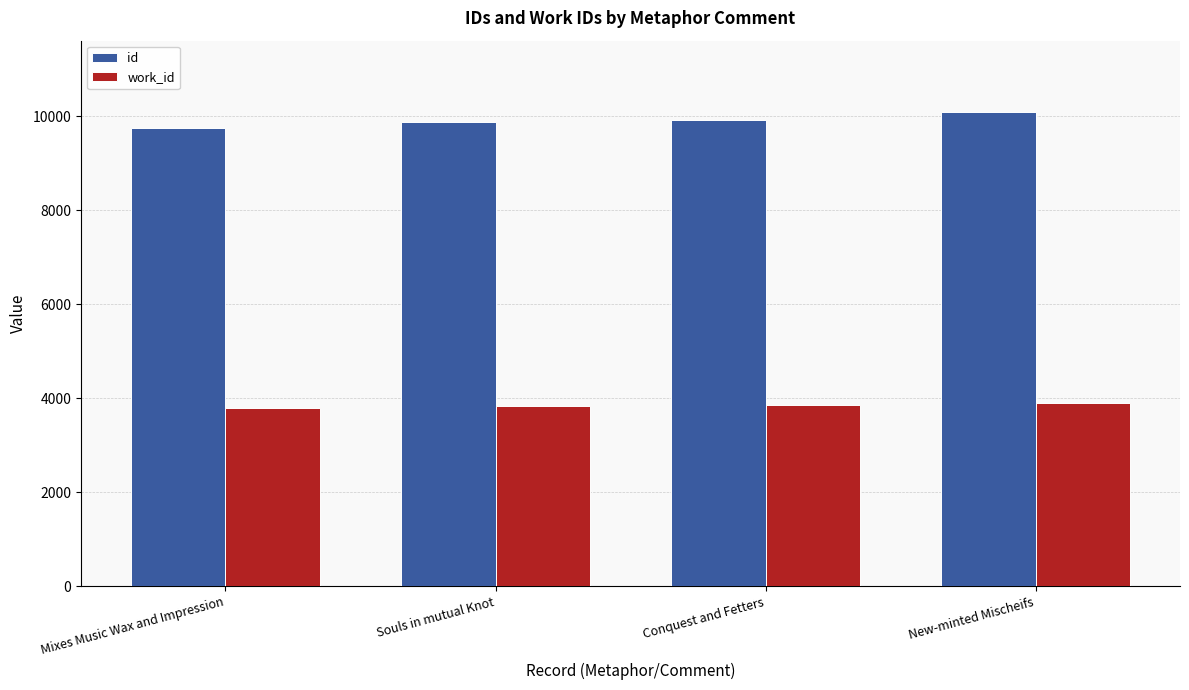

How many bars are there in each group?

2